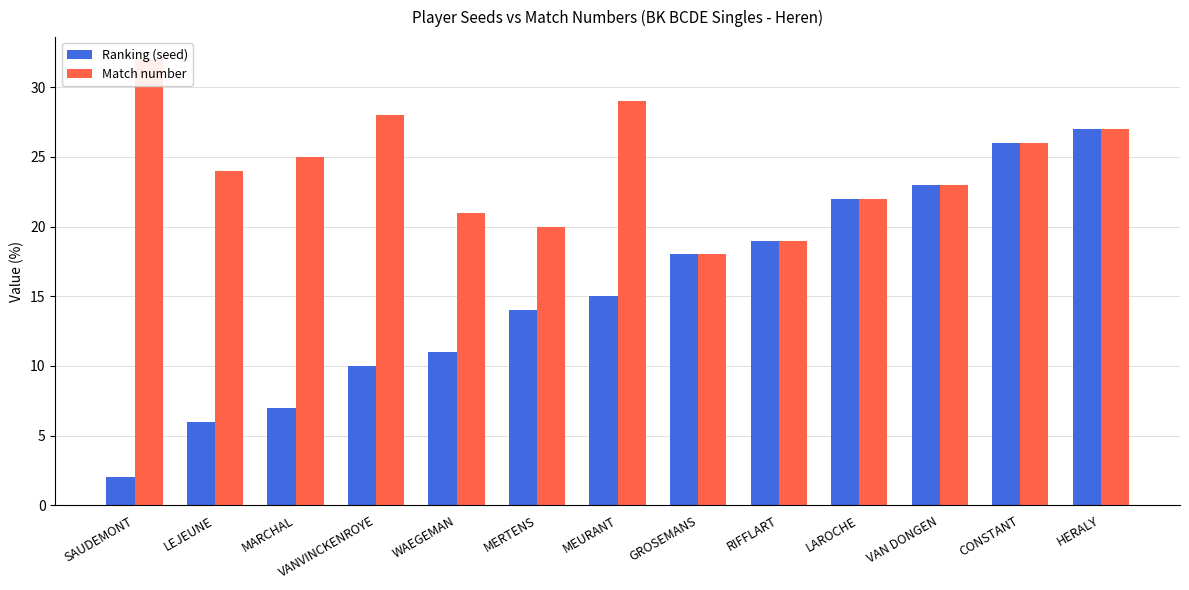

What is the total value across all series at VAN DONGEN?

46